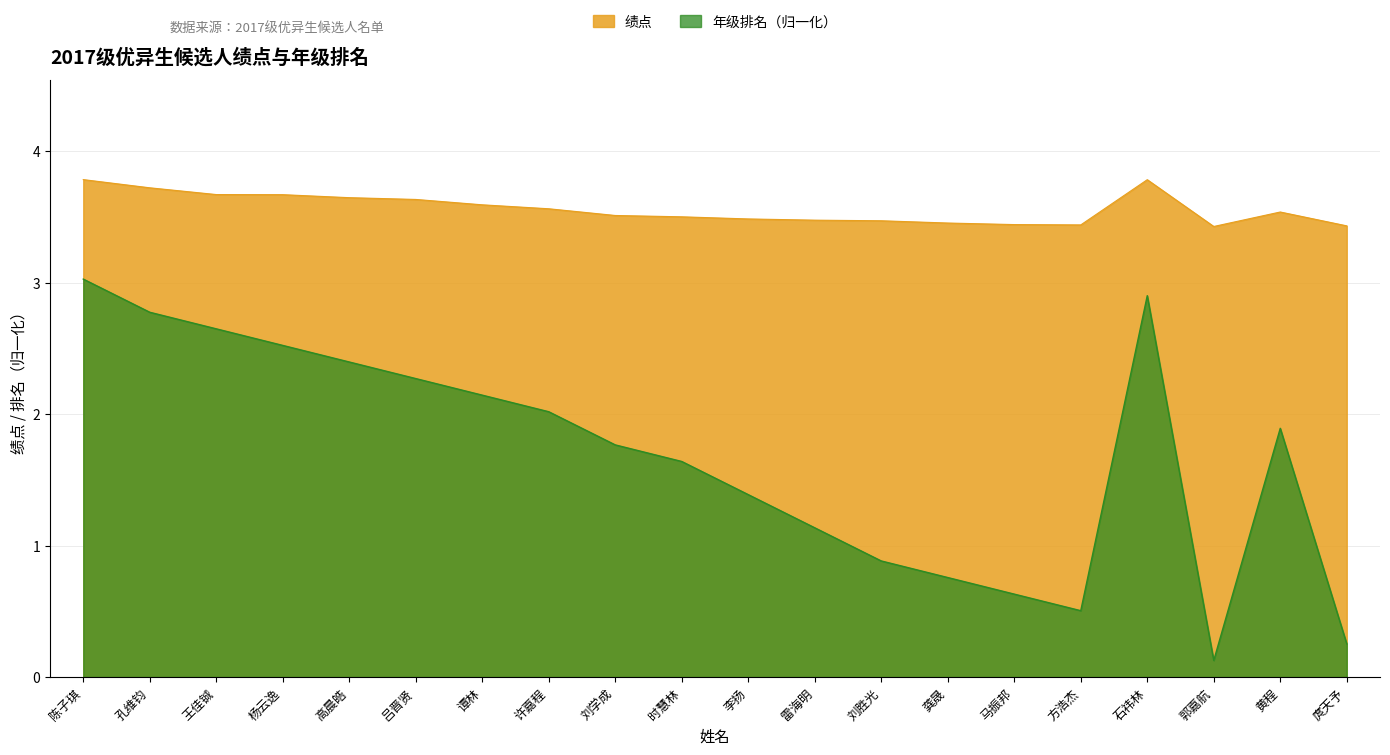

At which category is the sum across all series the highest?

陈子琪